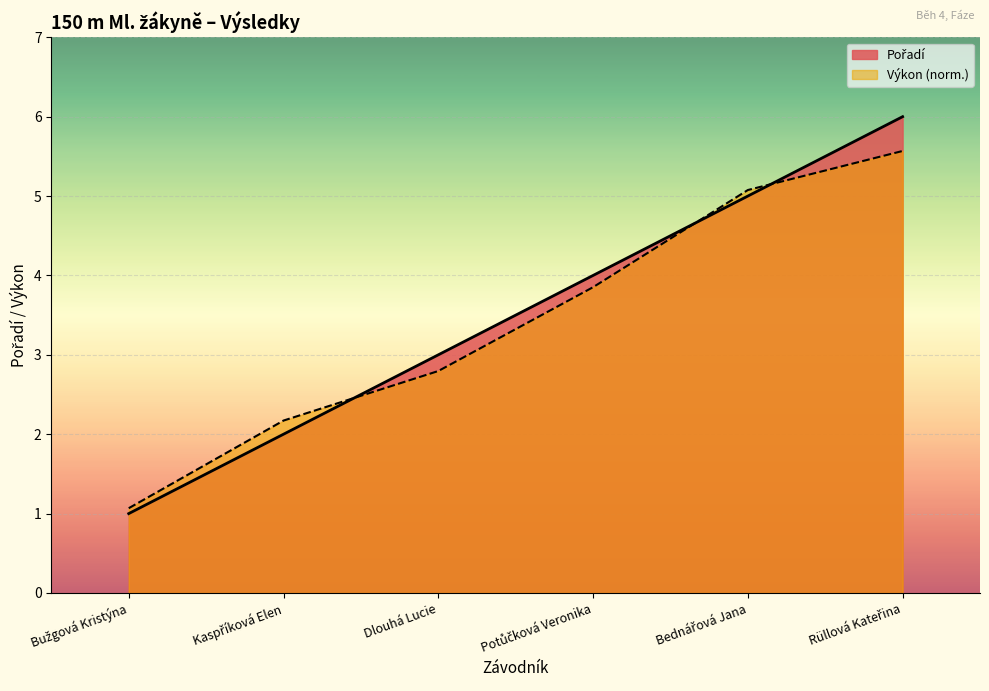

Does the chart display data point markers on the line(s)?

No